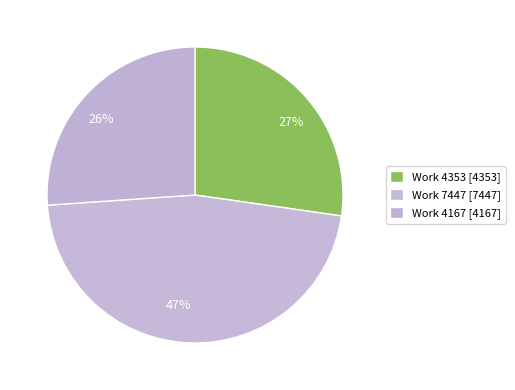

Which slice is the largest?

Work 7447